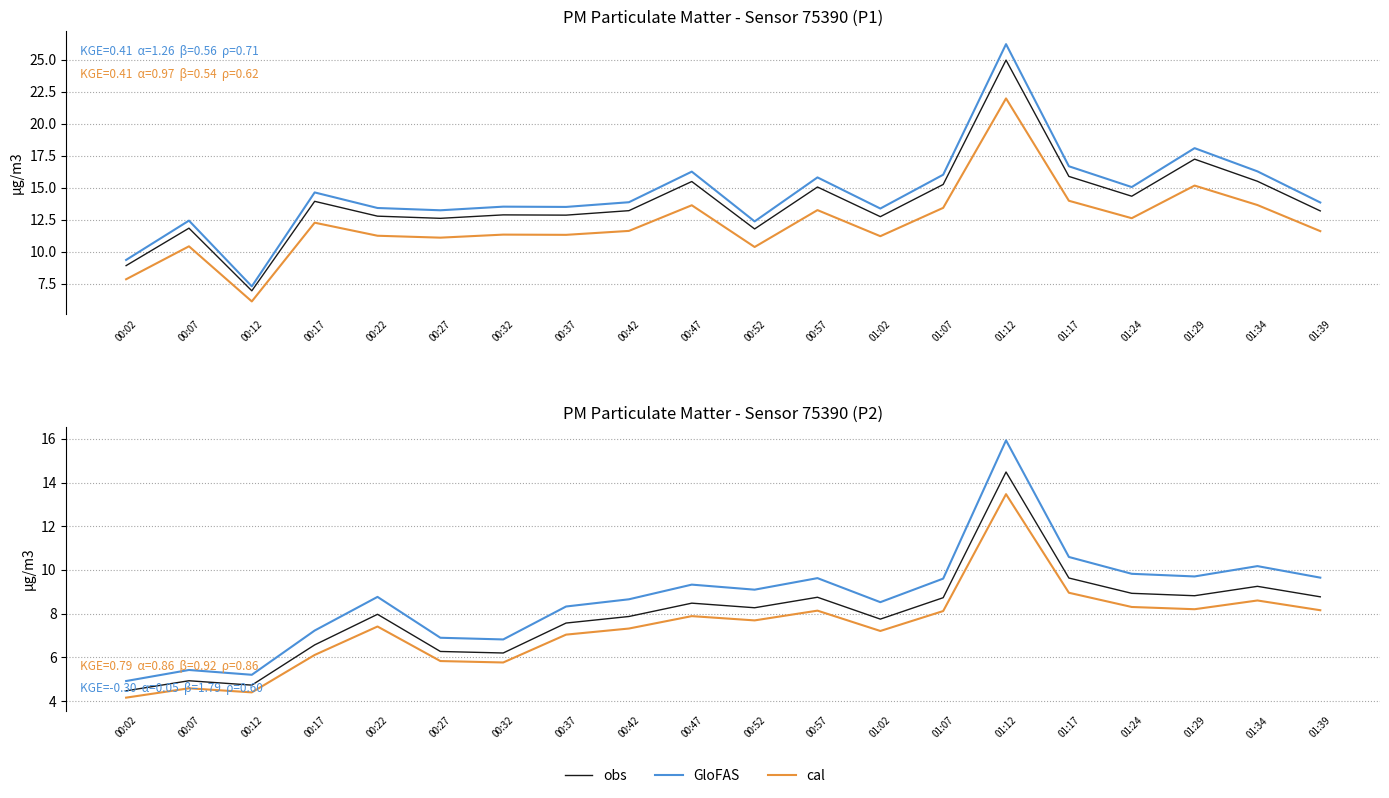

What are all the series names shown in the legend?

obs, GloFAS, cal